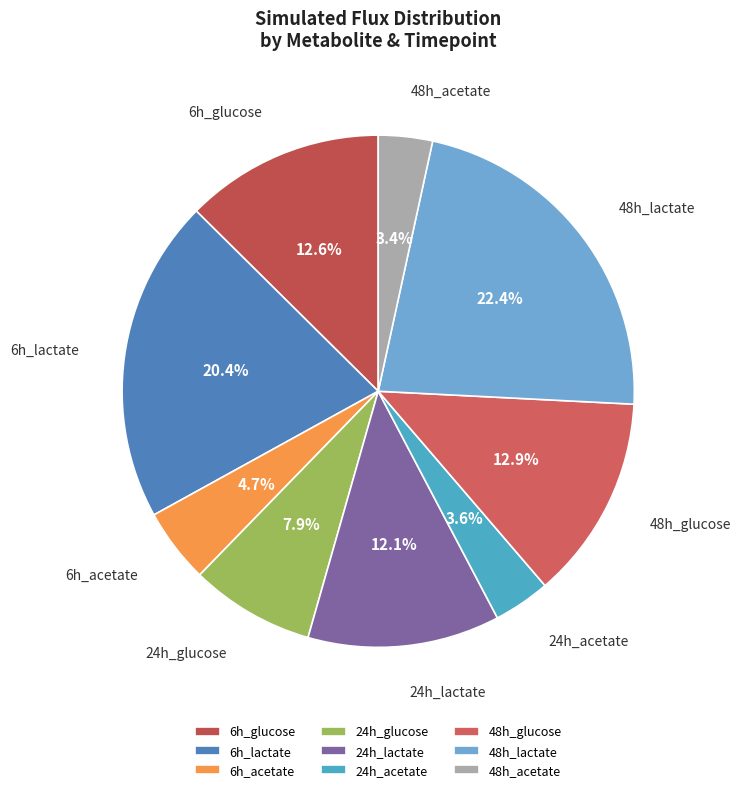

Which slice is the largest?

48h_lactate